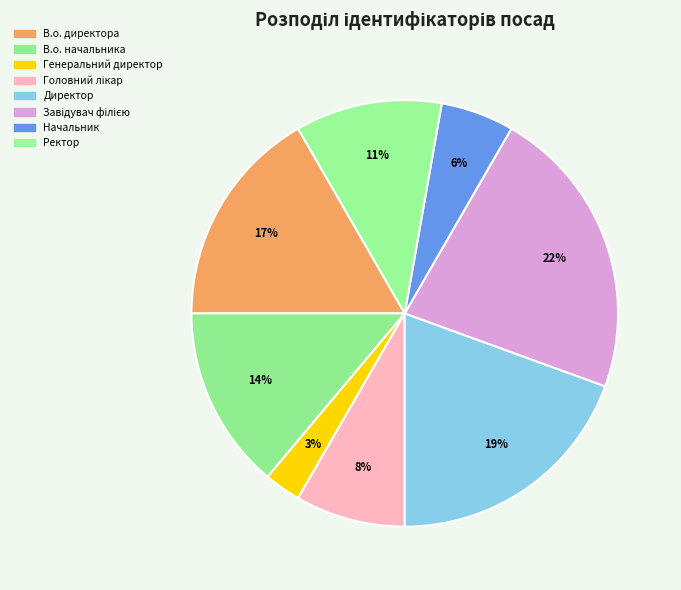

What is the ratio of the value at Завідувач філією to the value at Начальник?

4.0